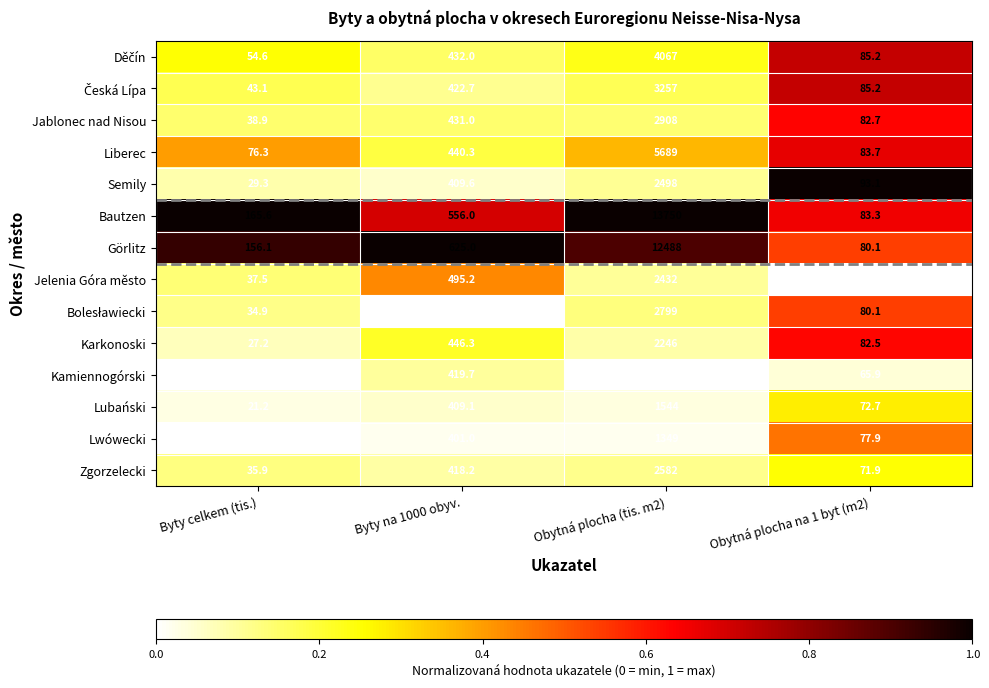

What is the sum of all Lwówecki values?

1845.2